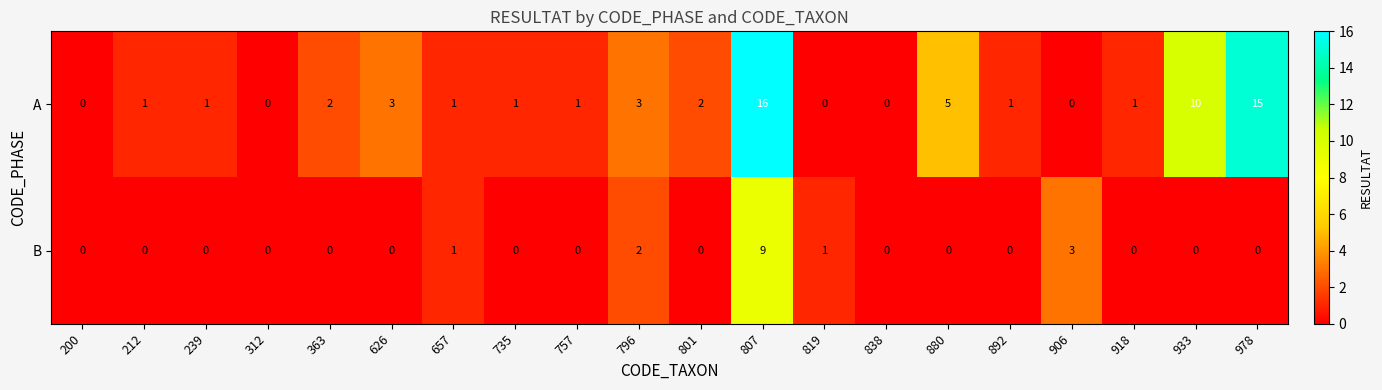

The value of A at 796 is 5. True or false?

False